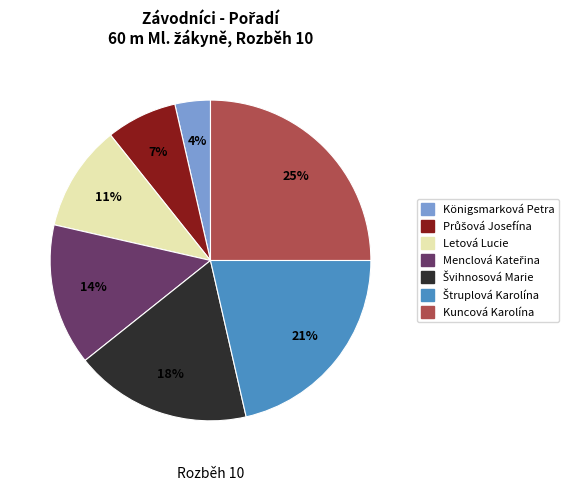

Does Kuncová Karolína represent more than half of the total?

No